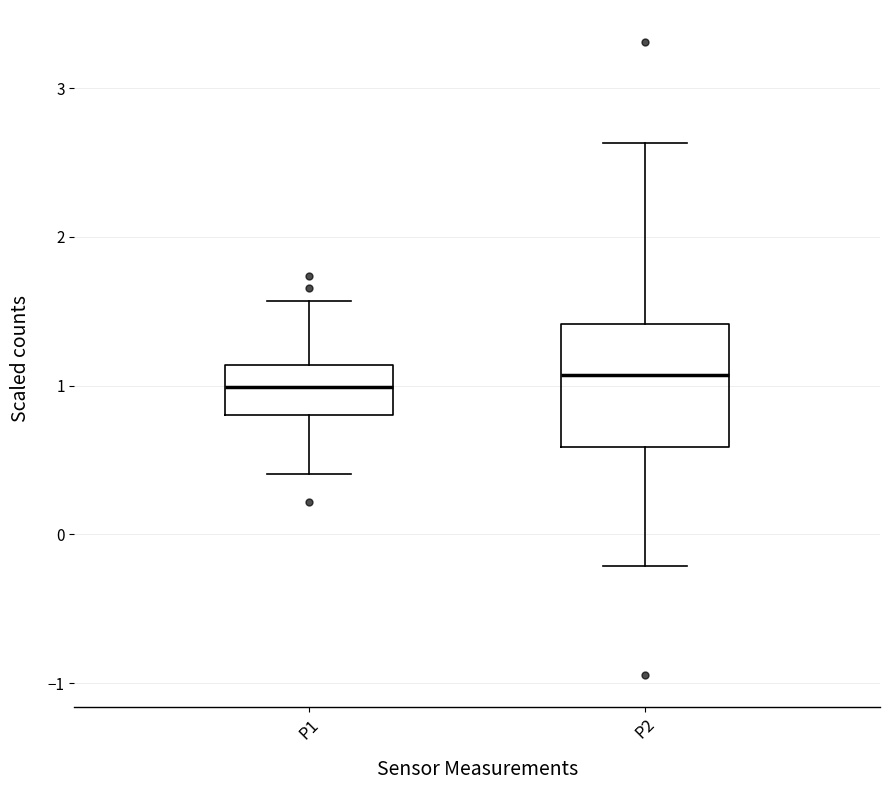

Reading left to right, read every box against the y-axis: the position of its median line, the range the box covers, and the ends of its whiskers. The values are not printed on the chart, so give them approximately, as read against the axis.

P1: median 1.0, box 0.8 to 1.1, whiskers 0.4 to 1.6
P2: median 1.1, box 0.6 to 1.4, whiskers -0.2 to 2.6